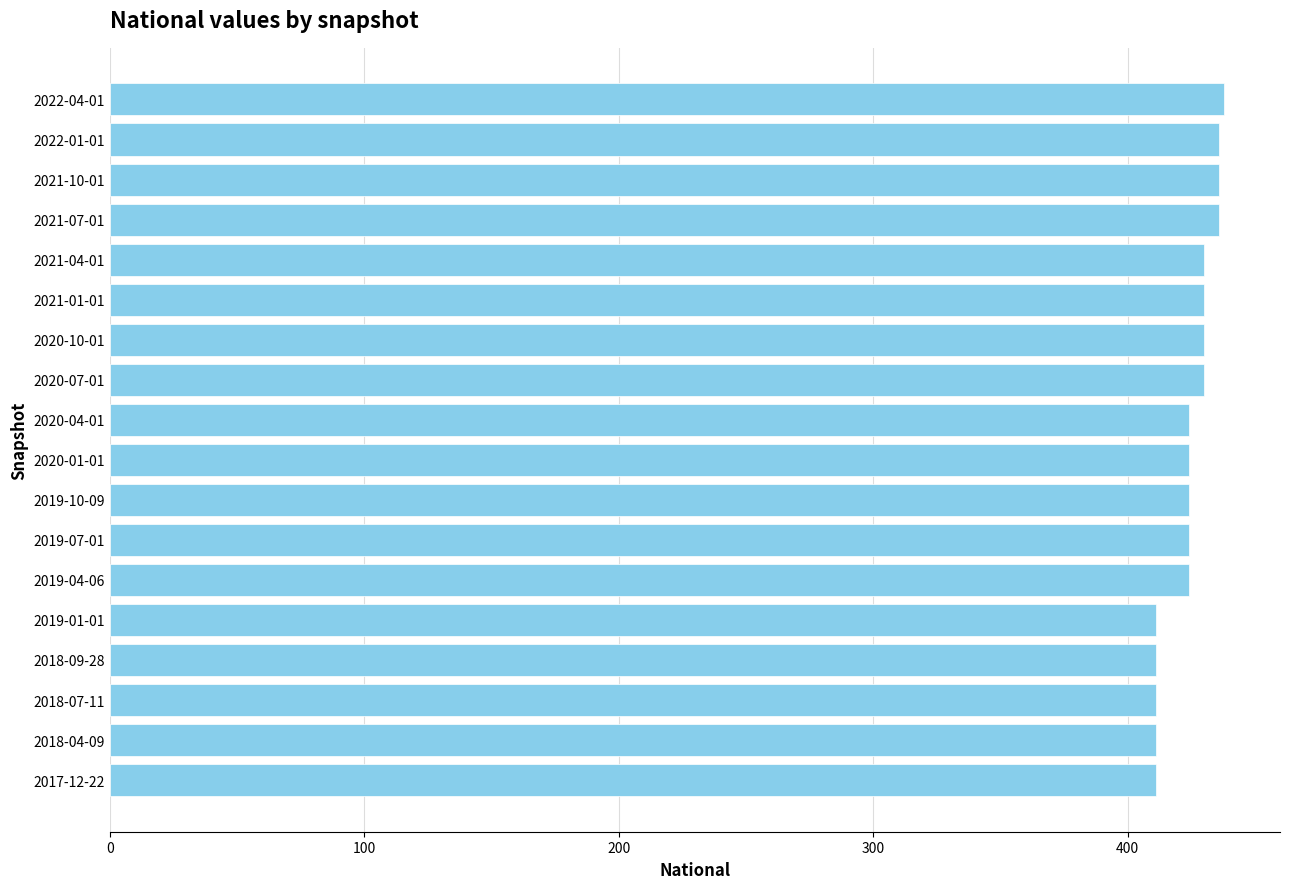

What is the difference between the maximum and minimum values?

27